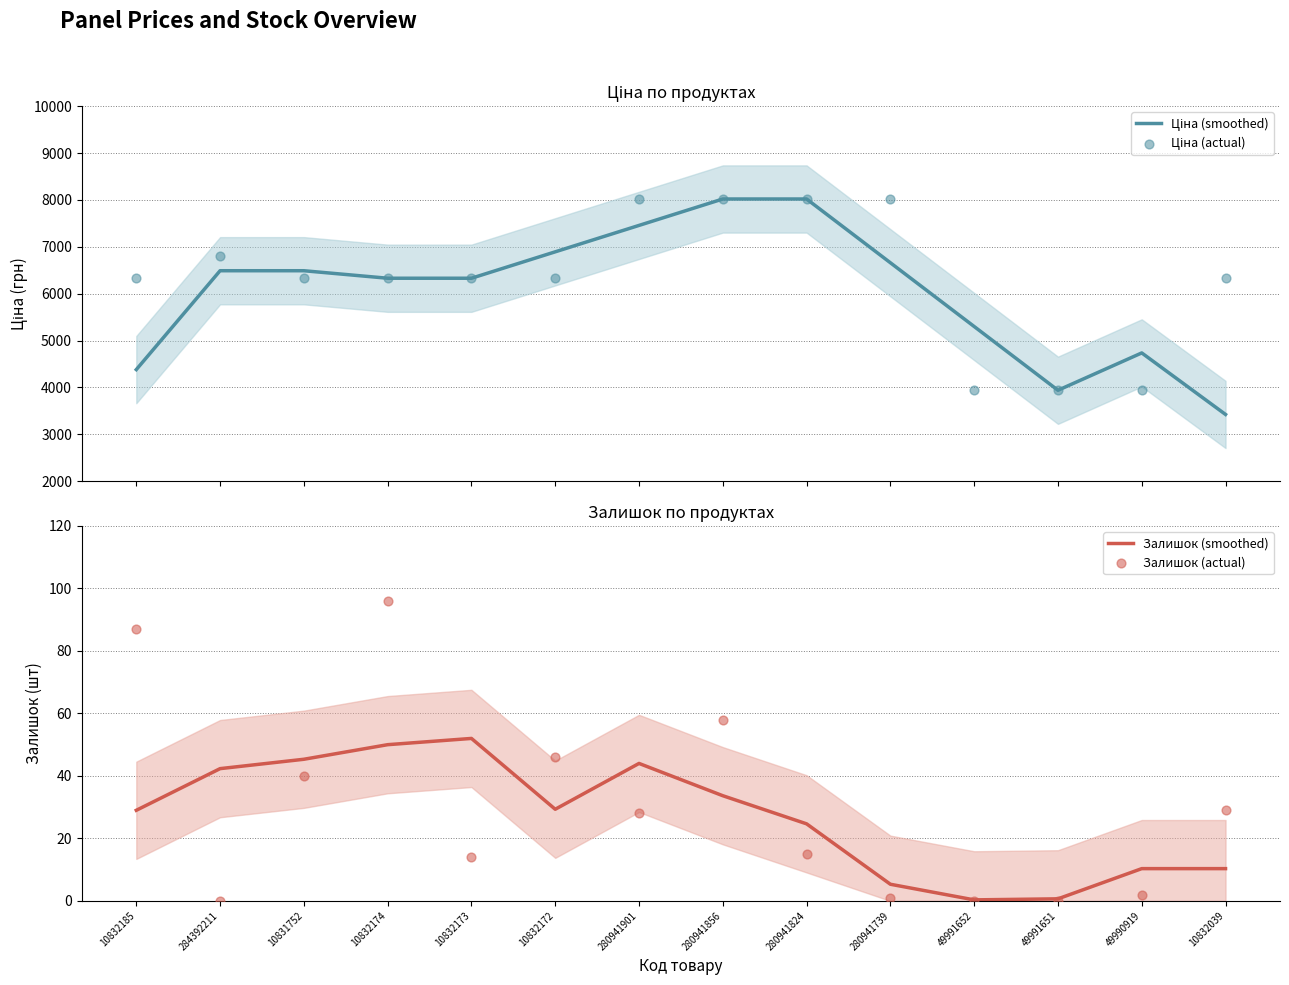

What is the total value across all series at 49991651?

7877.6